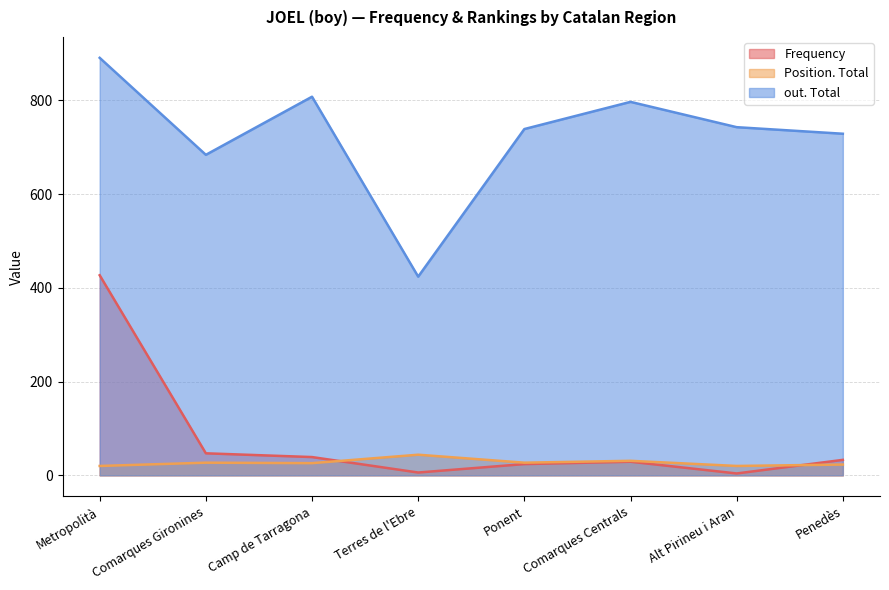

Where is out. Total nearest to the value 657?

Comarques Gironines